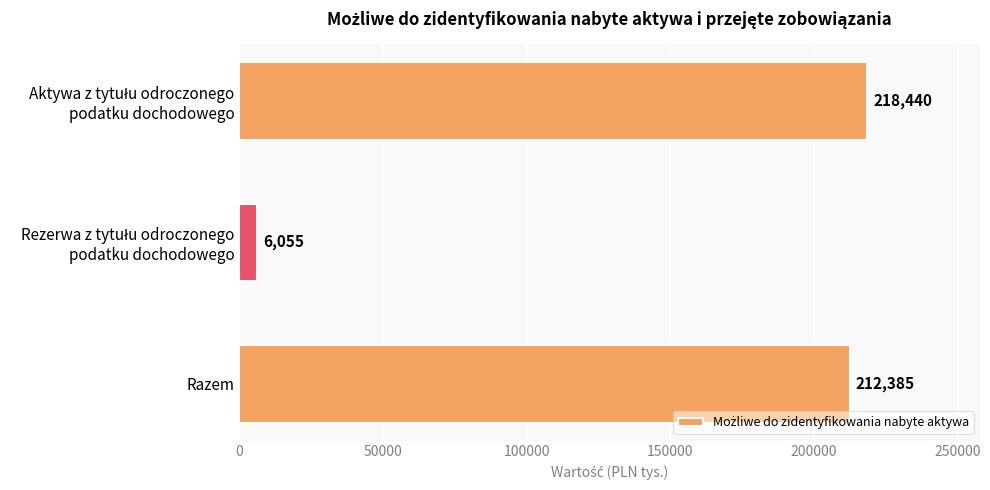

Are the bars horizontal?

Yes